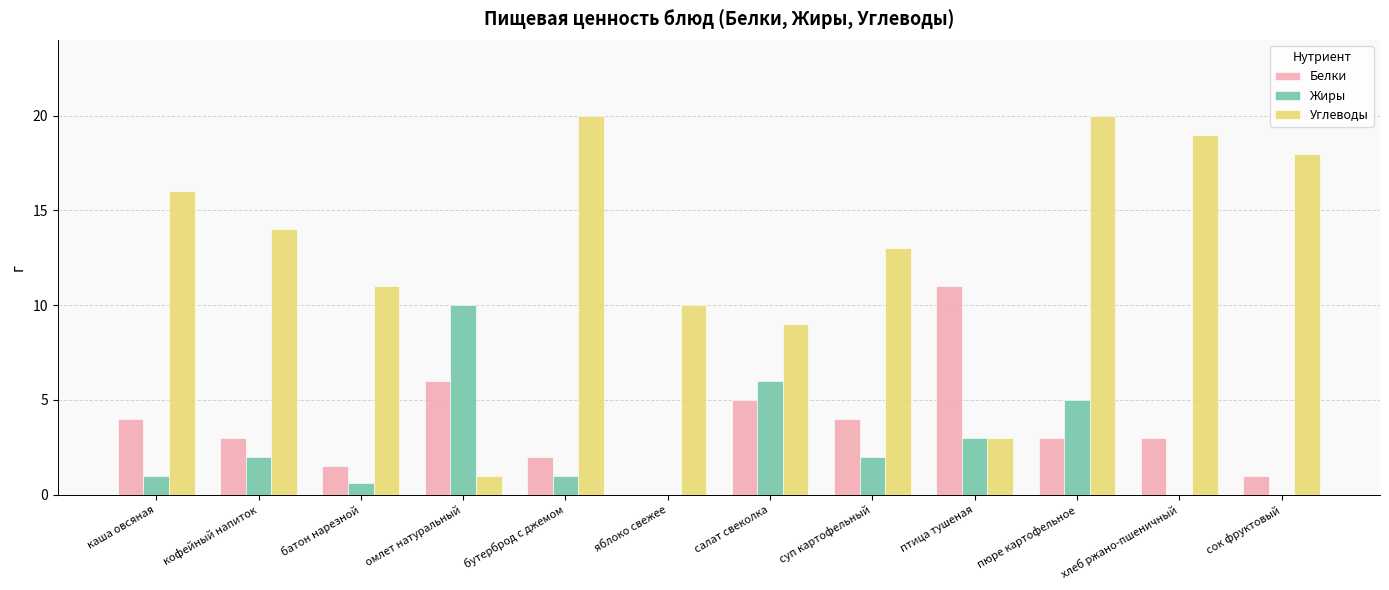

The Углеводы series shows 2.2 at батон нарезной. True or false?

False